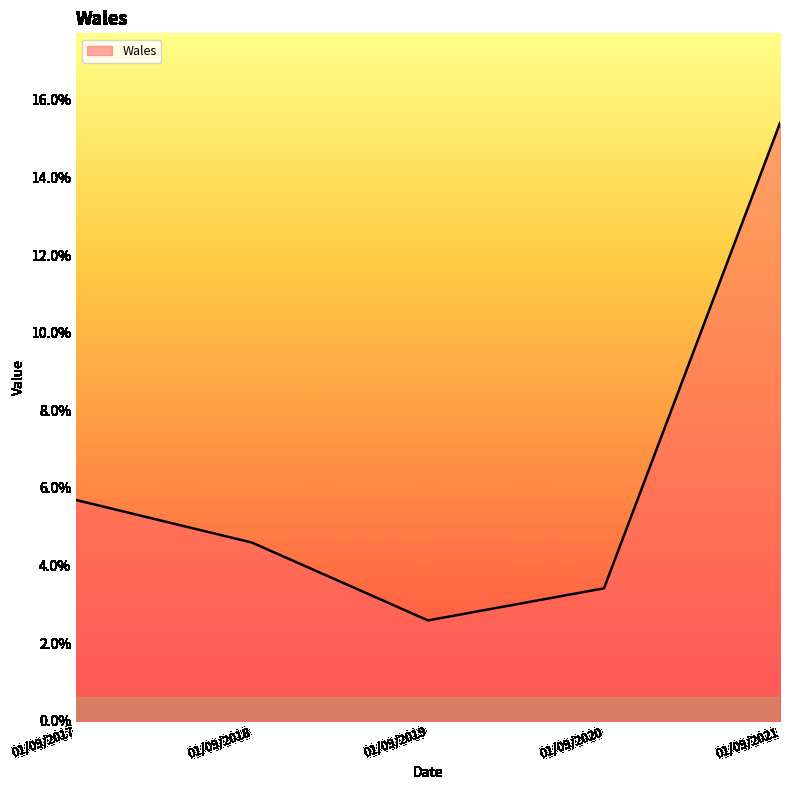

Reading left to right, list all the values displayed in this chart.

5.7	4.6	2.6	3.4	15.4